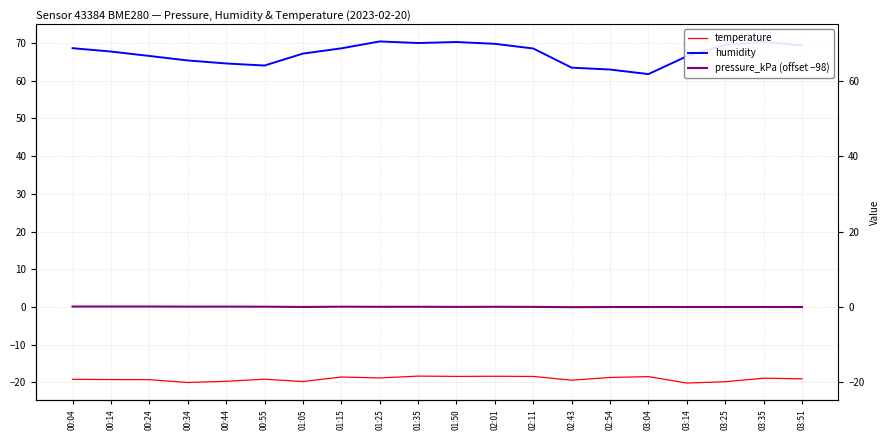

What is the sum of all humidity values?

1345.5